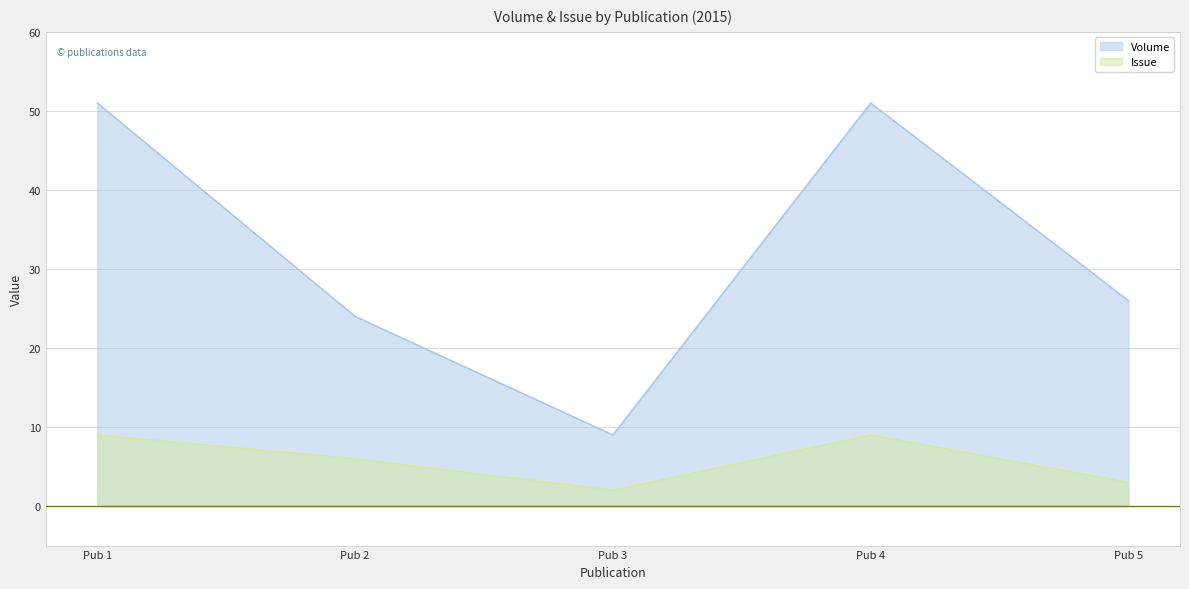

What is the difference between the maximum and minimum values in the Issue series?

7